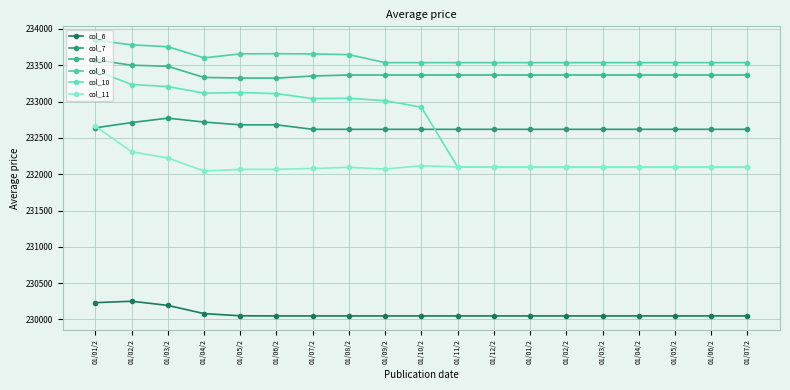

Which has a higher value, 01/07/2 or 01/05/2?

01/05/2